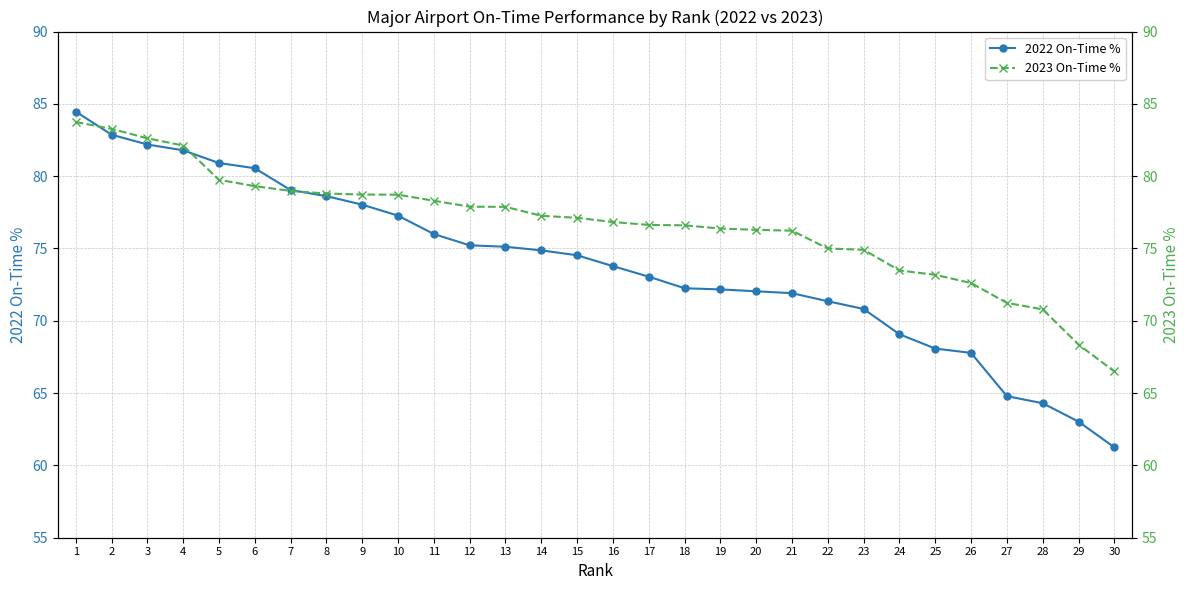

Which series changed the most between 15 and 28?

2022 On-Time %